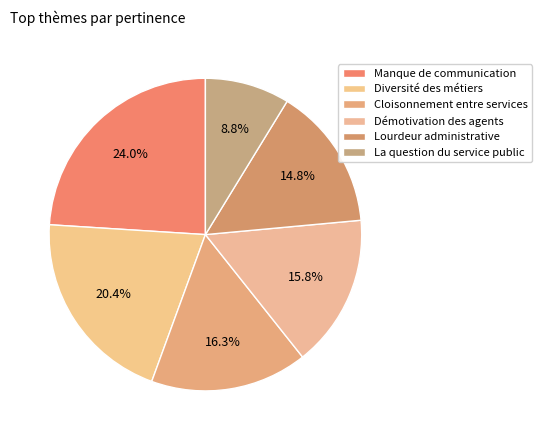

Combined, do Diversité des métiers and Manque de communication account for over 50%?

No